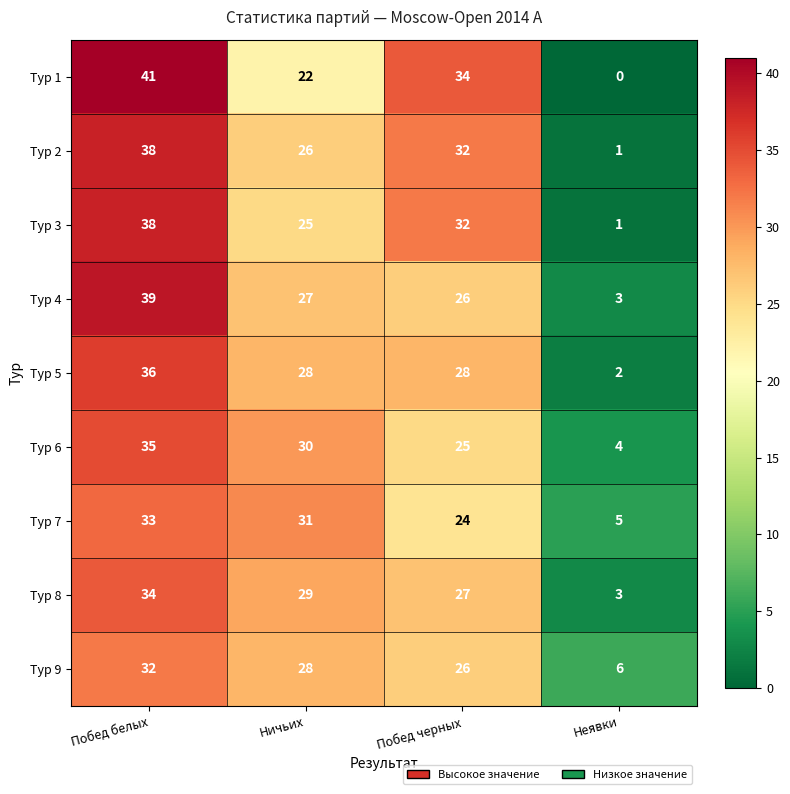

What is the average value of the Тур 8 series?

23